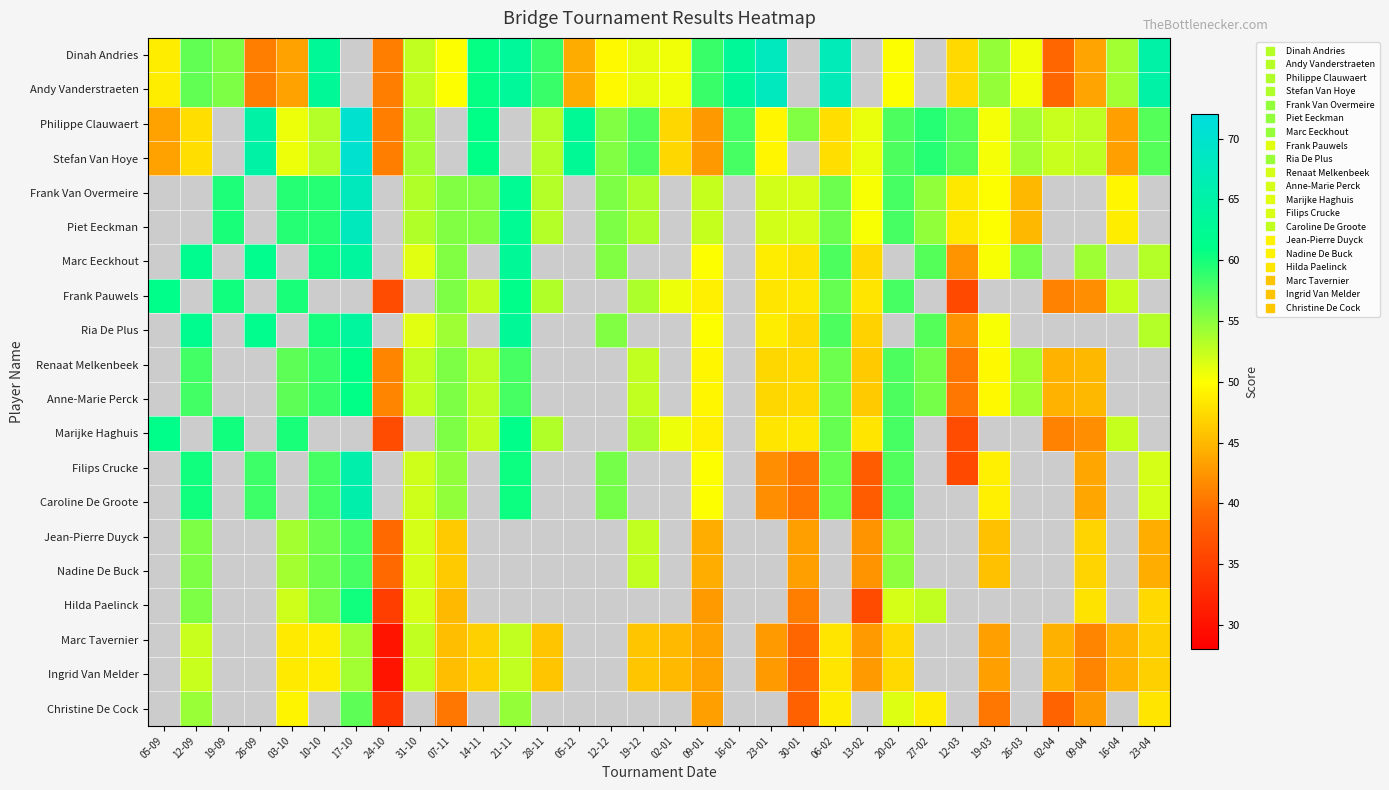

What is the difference between the maximum and minimum values in the Philippe Clauwaert series?

29.5